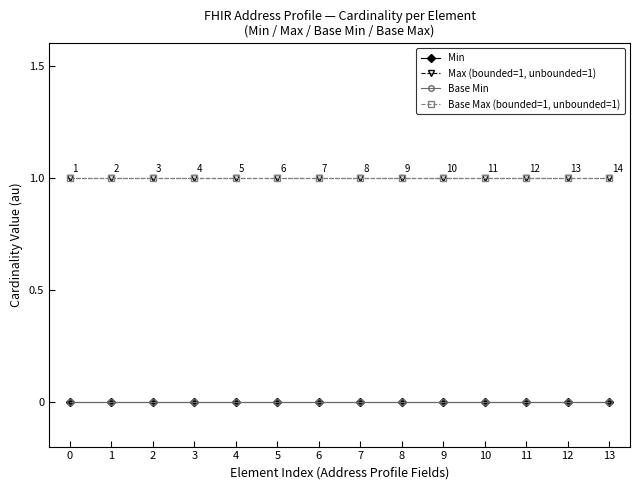

At how many categories does at least one series exceed 0?

14